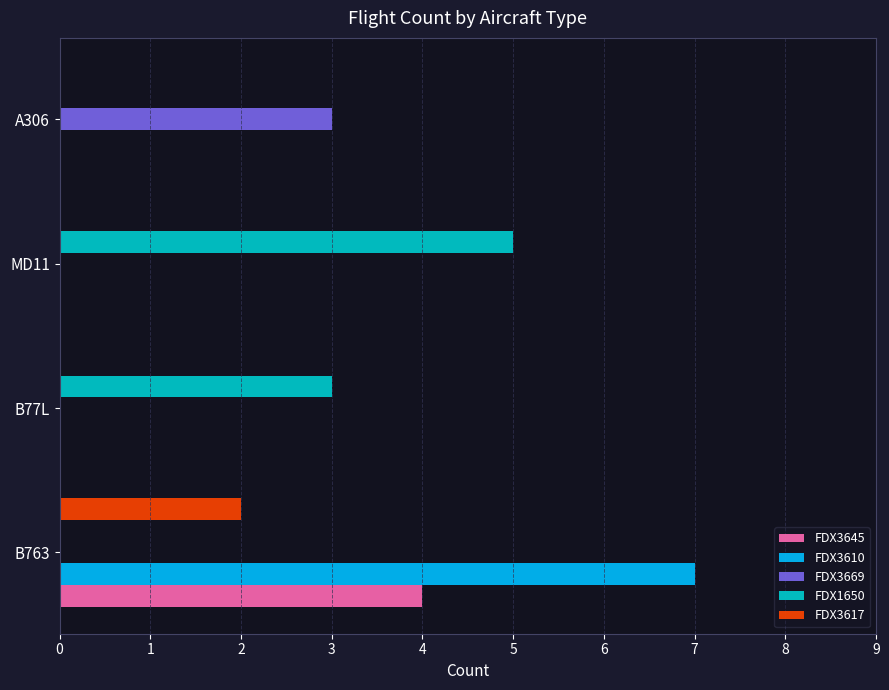

The FDX1650 series shows 7 at MD11. True or false?

False